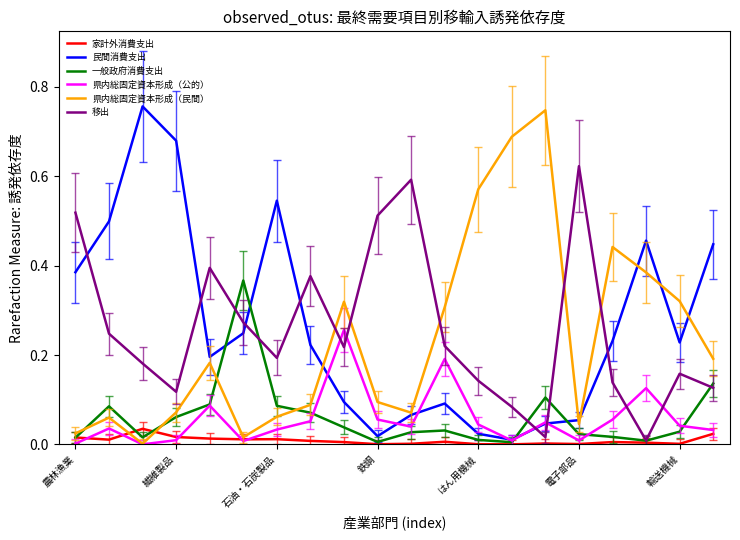

True or false: 県内総固定資本形成（公的） and 移出 intersect in this chart.

True